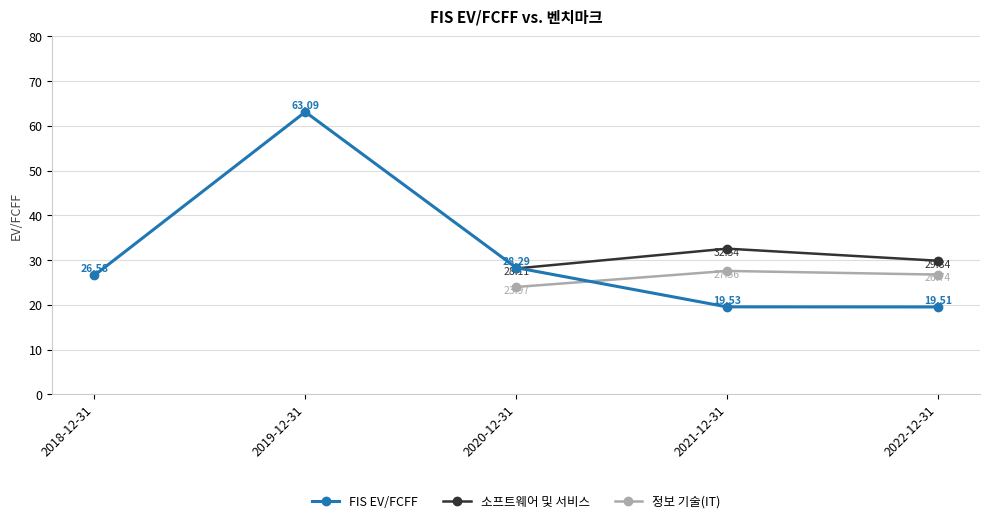

At 2021-12-31, list the series in order from smallest to largest.

FIS EV/FCFF, 정보 기술(IT), 소프트웨어 및 서비스